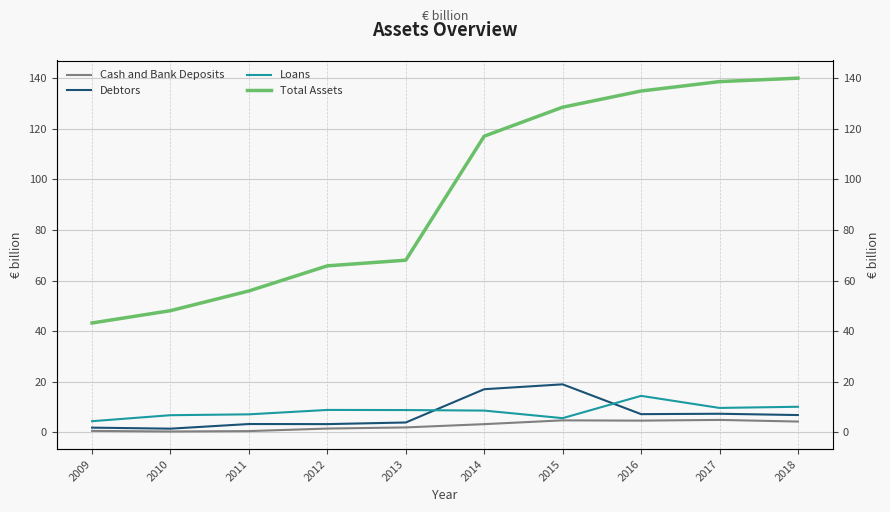

What is the difference between the highest and lowest values at 2015?

123.9